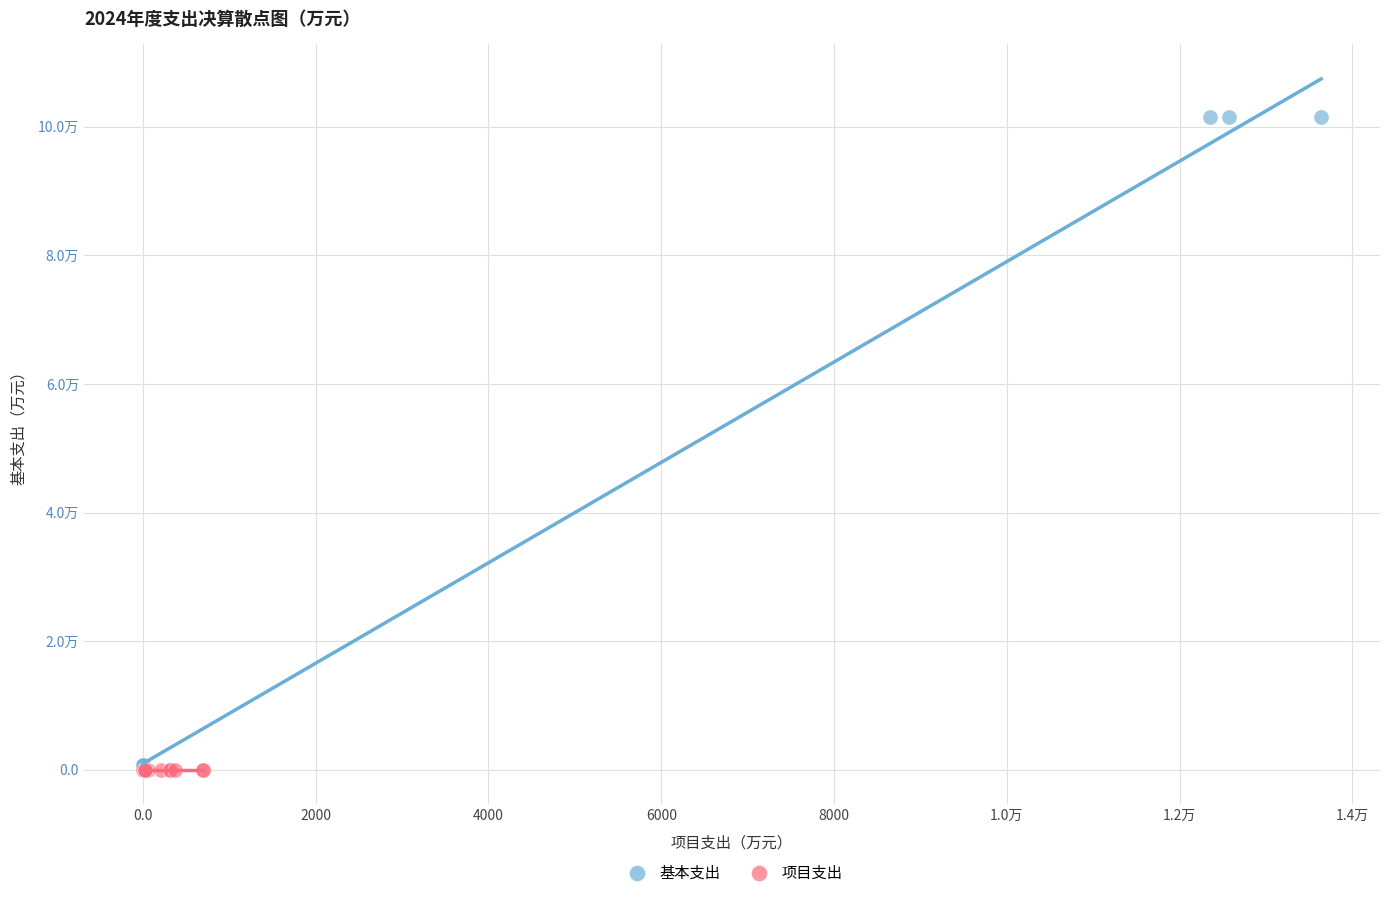

What are all the series names shown in the legend?

基本支出, 项目支出